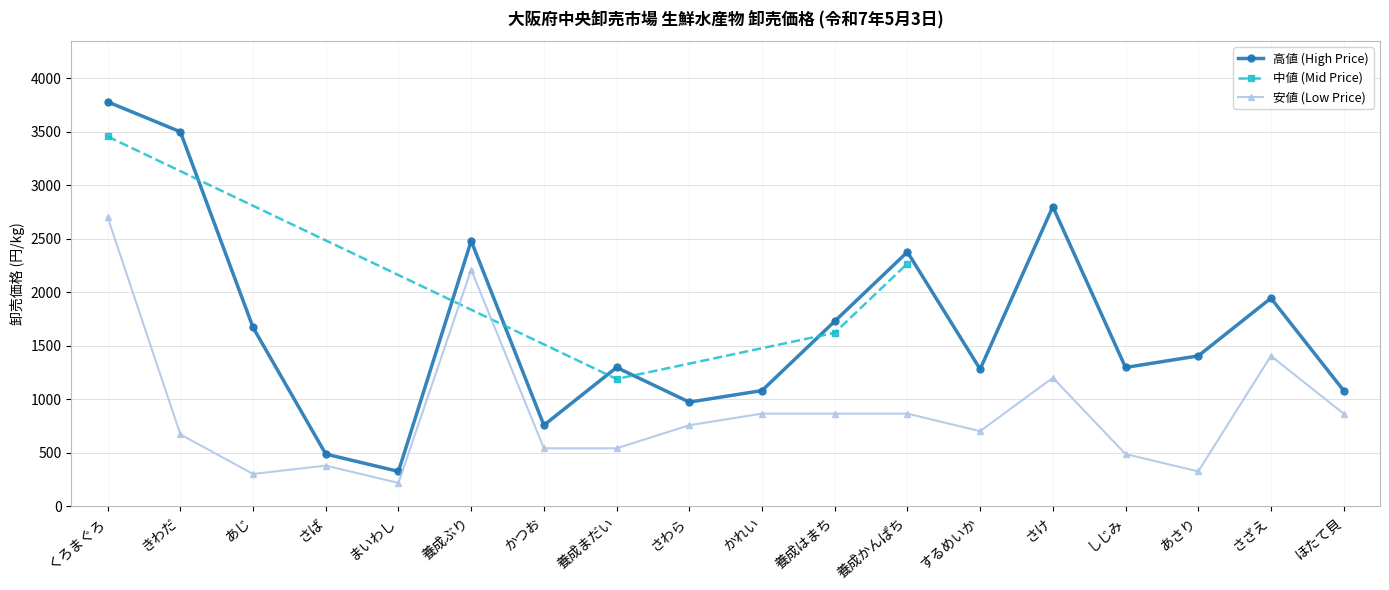

True or false: 安値 (Low Price) and 高値 (High Price) cross at least once.

False